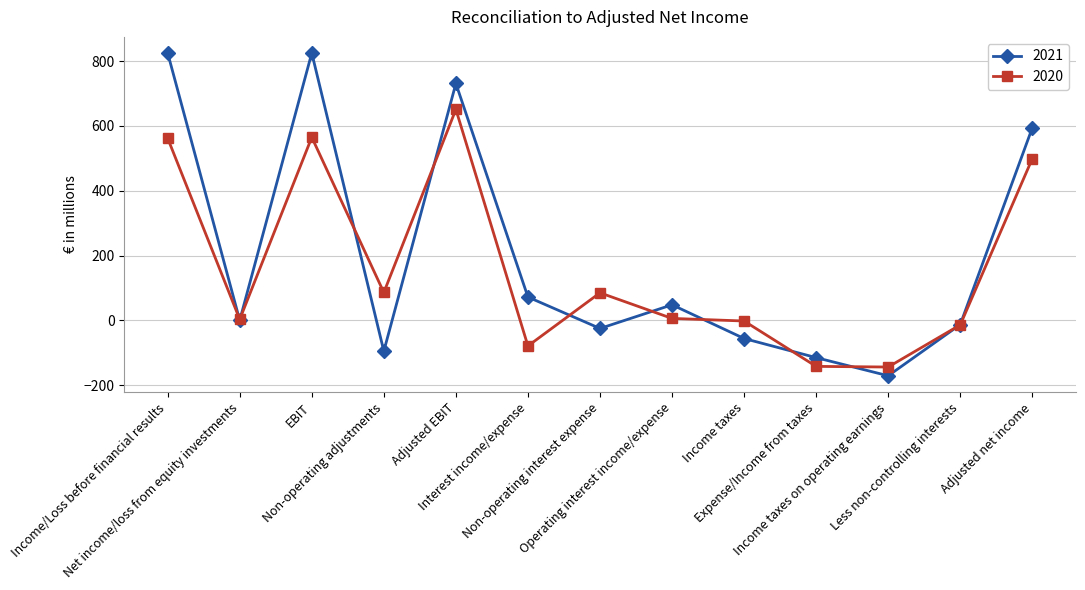

The 2021 series shows 72 at Interest income/expense. True or false?

True